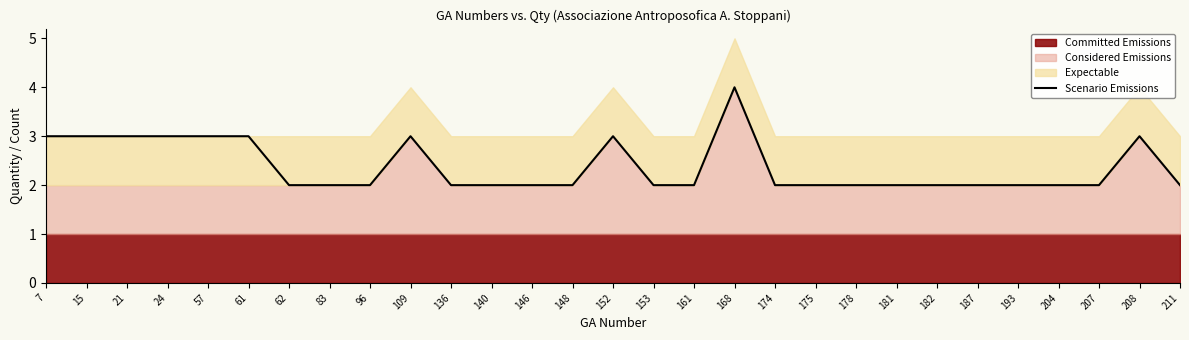

Reading left to right, transcribe all the data shown in this chart.

3	3	3	3	3	3	2	2	2	3	2	2	2	2	3	2	2	4	2	2	2	2	2	2	2	2	2	3	2